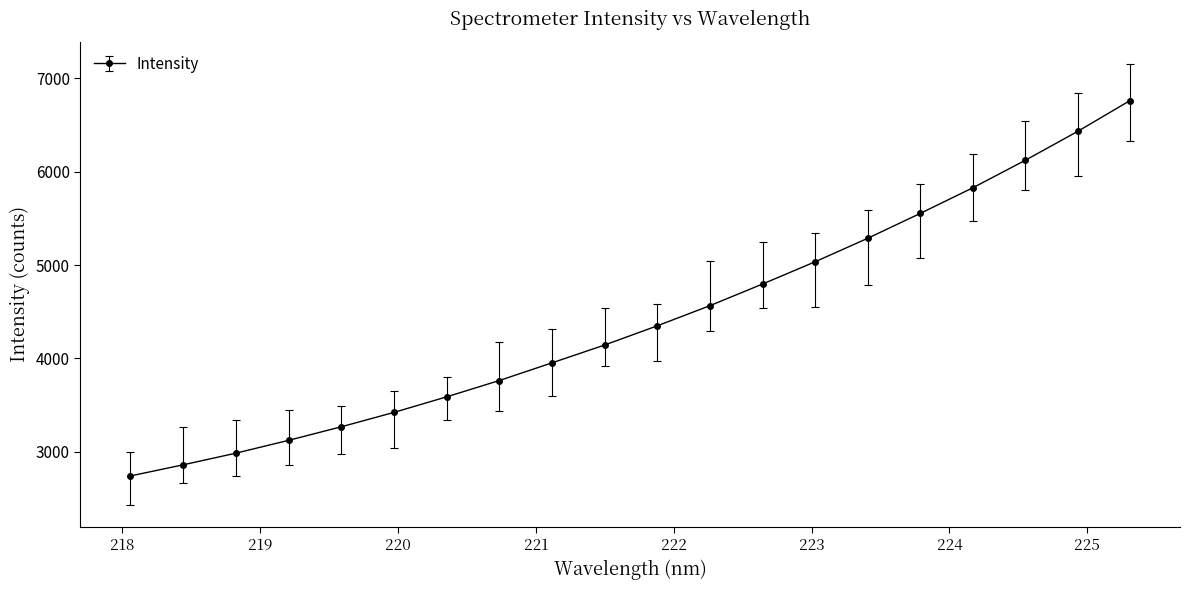

What is the greatest value displayed?

6760.0